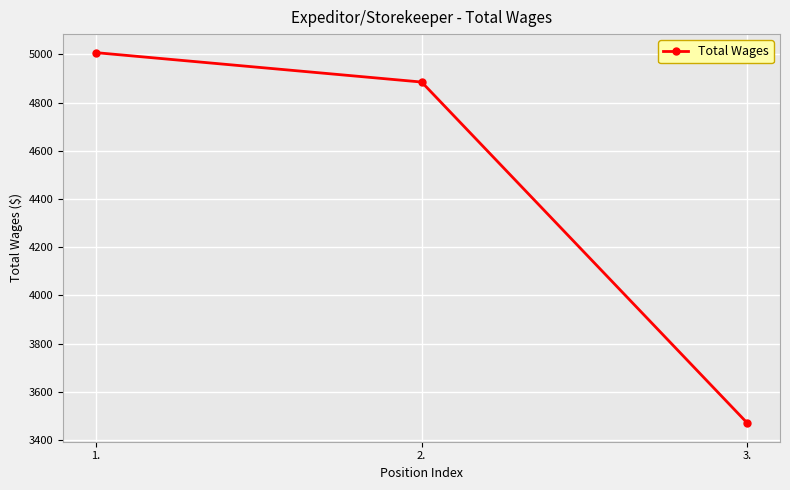

What is the minimum value shown in the chart?

3470